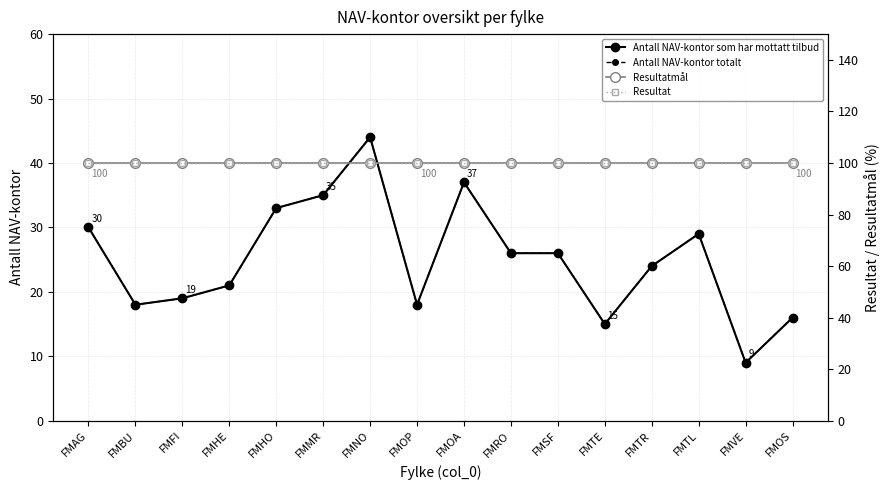

Which series has the widest spread of values?

Antall NAV-kontor som har mottatt tilbud